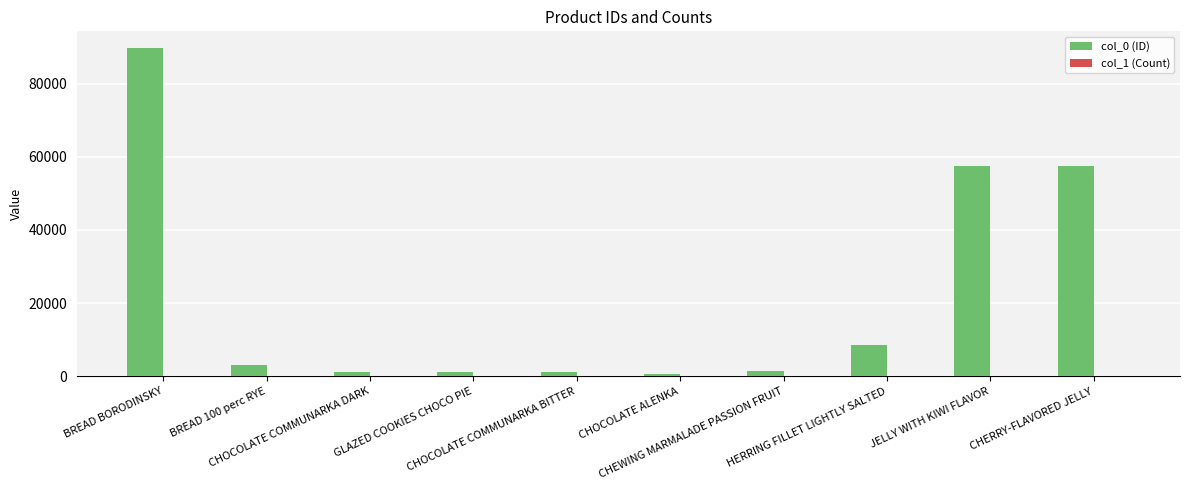

What is the maximum value shown in the chart?

89801